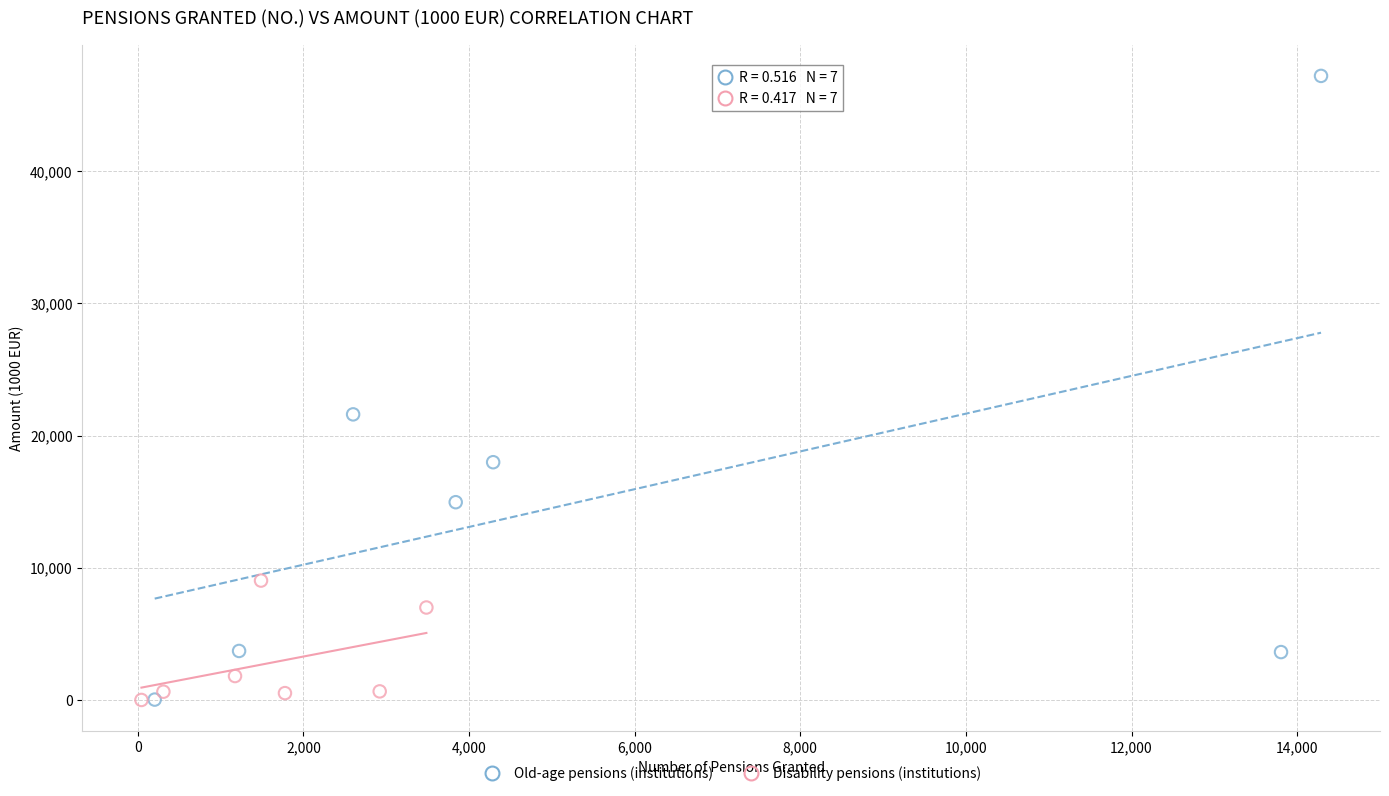

Which series reaches the maximum Y coordinate?

Old-age pensions (institutions)